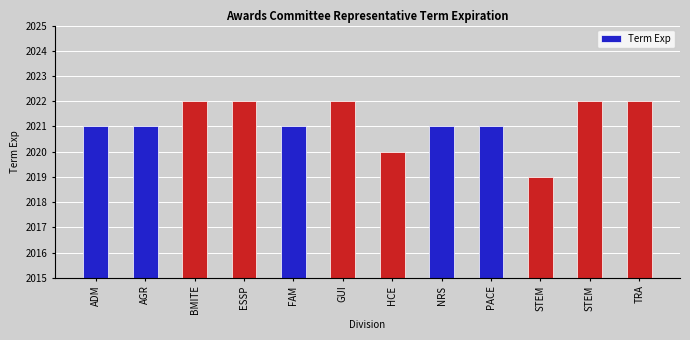

What is the difference between the maximum and minimum values?

3